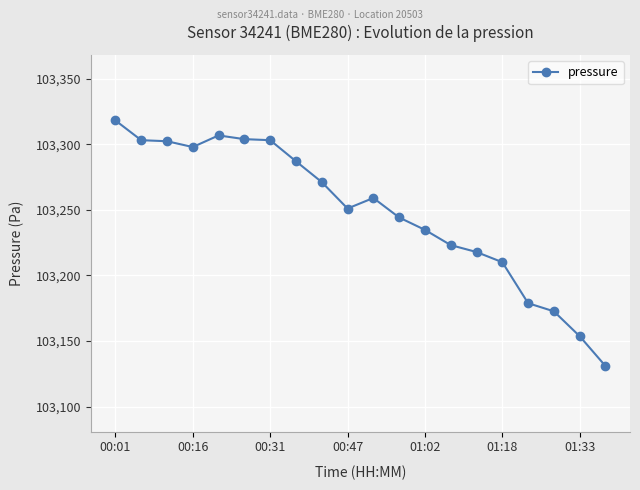

True or false: there are more than 0 points higher than both neighbors.

True